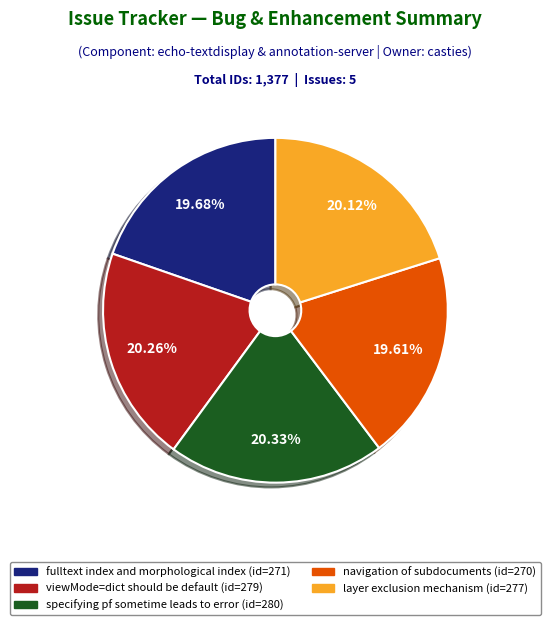

What portion of the pie excludes viewMode=dict should be default?

79.7%